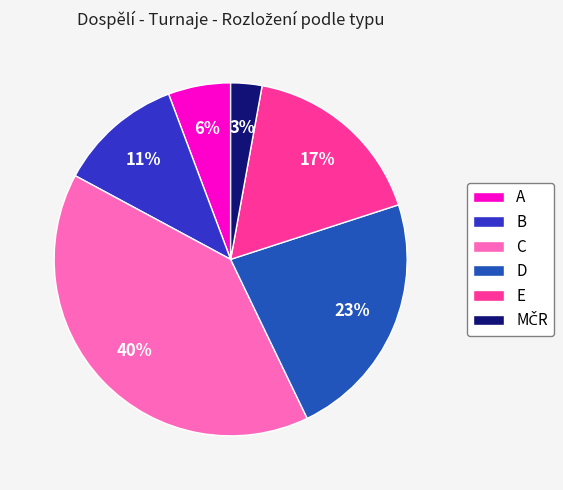

Is the sum of E and A greater than half?

No